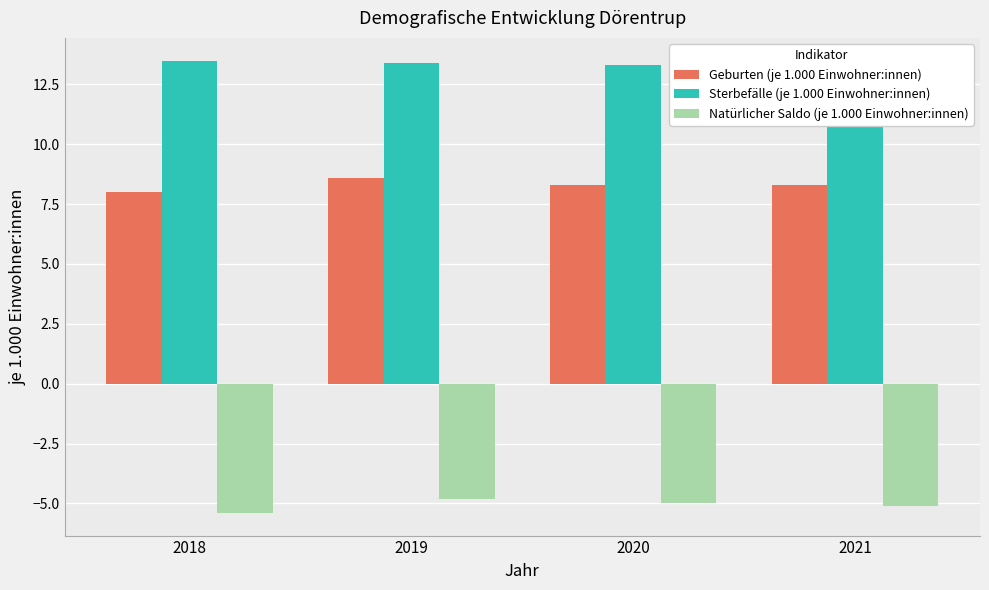

Which label corresponds to the smallest value in the chart?

2018